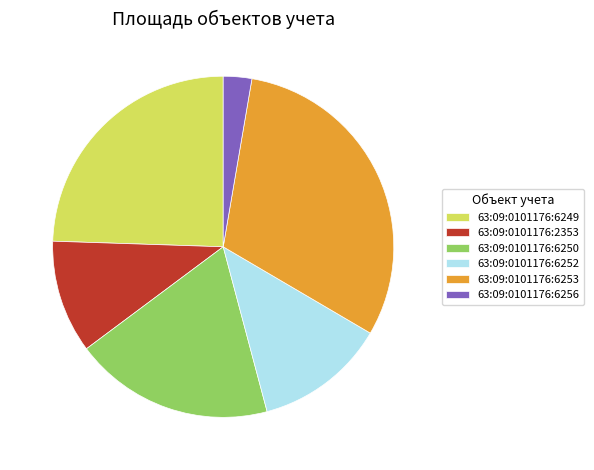

Combined, do 63:09:0101176:6253 and 63:09:0101176:6252 account for over 50%?

No